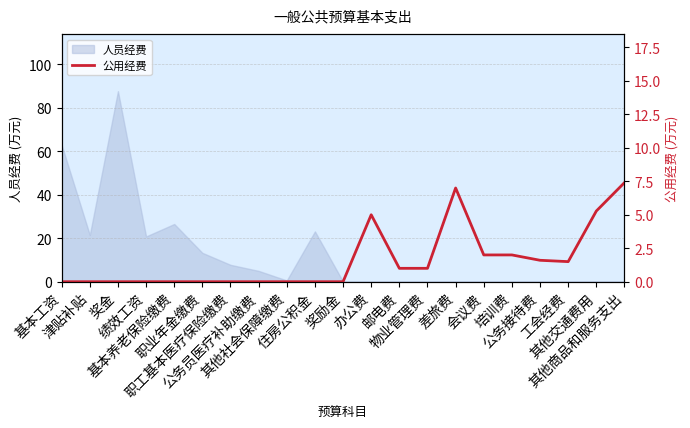

What is the label of the 7th point from the right?

差旅费